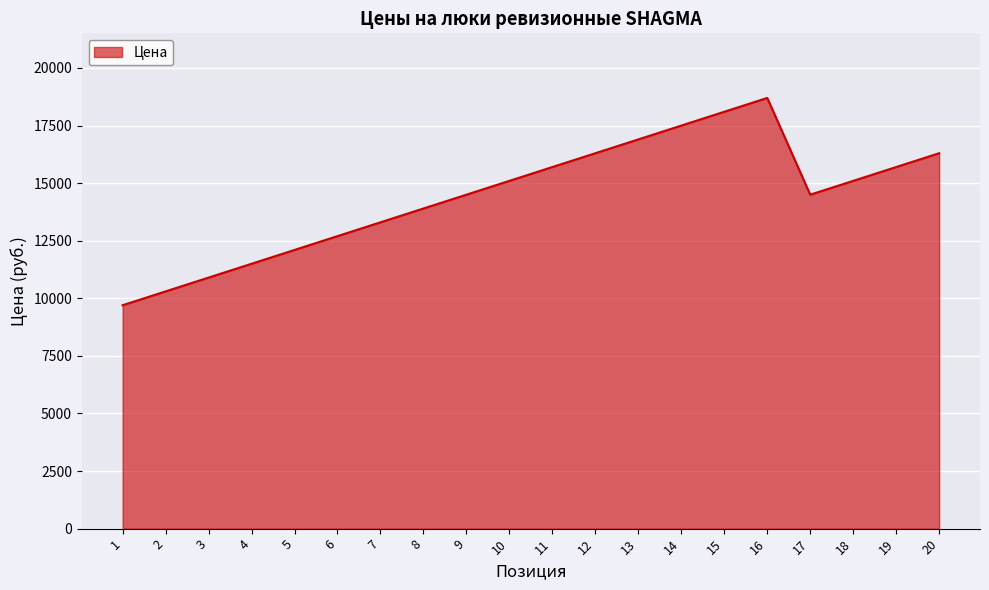

What is the difference between the values at 12 and 1?

6600